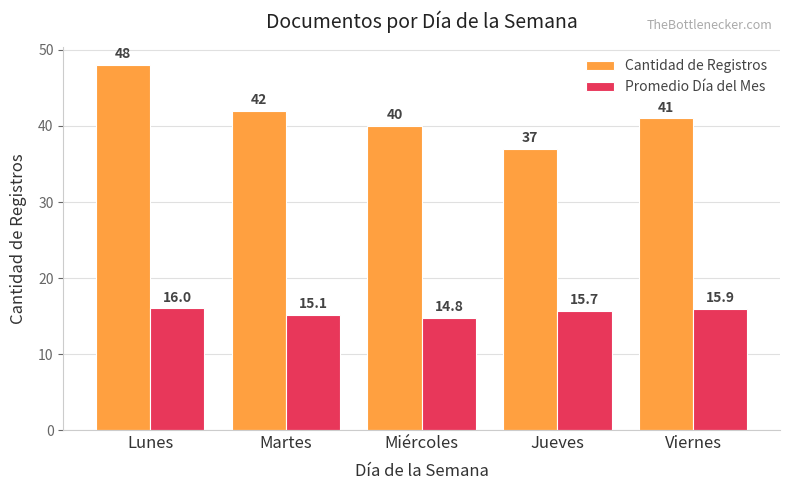

How many series are shown in this chart?

2